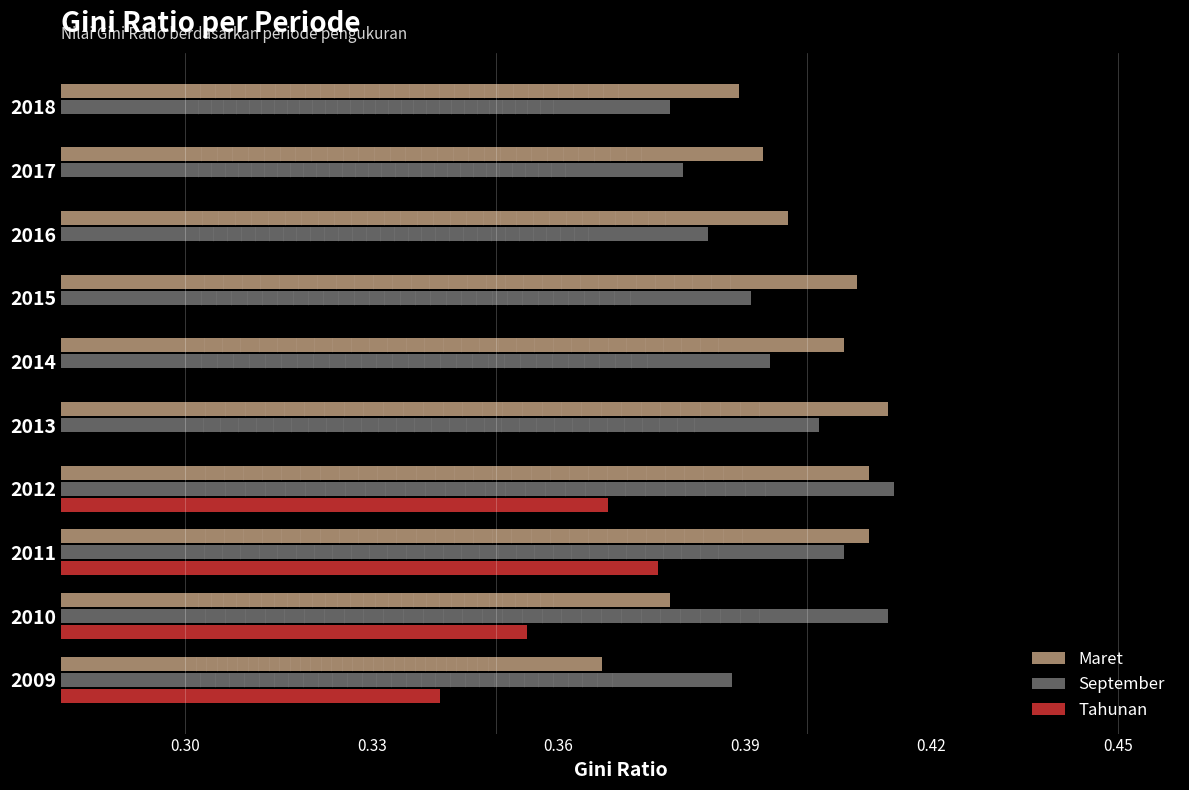

At which label is Maret closest to 0?

2009